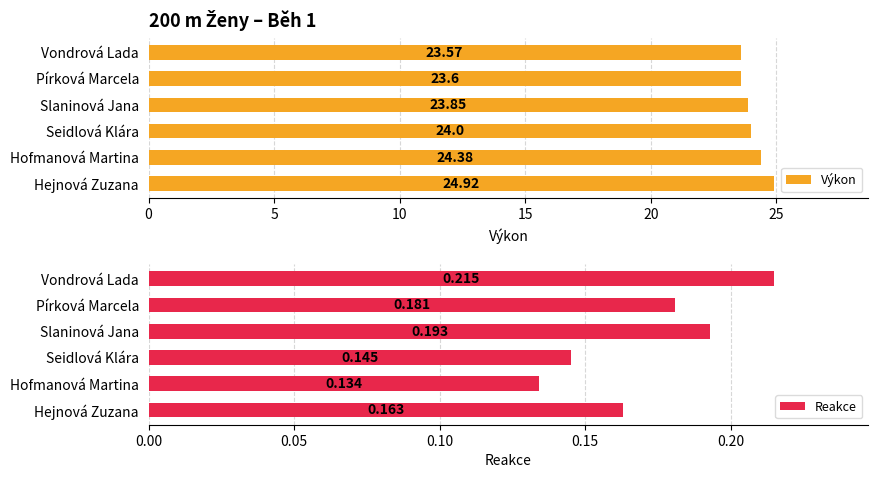

At which label does Výkon reach its minimum?

Vondrová Lada